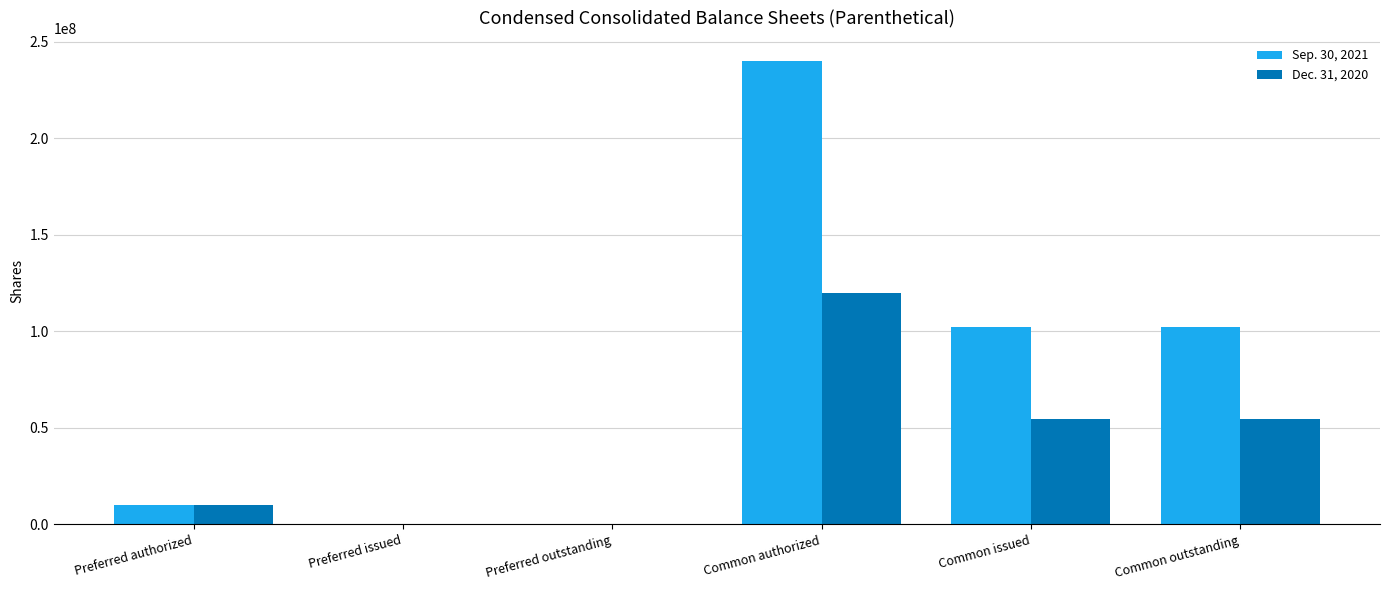

Which series has the largest total across all categories?

Sep. 30, 2021